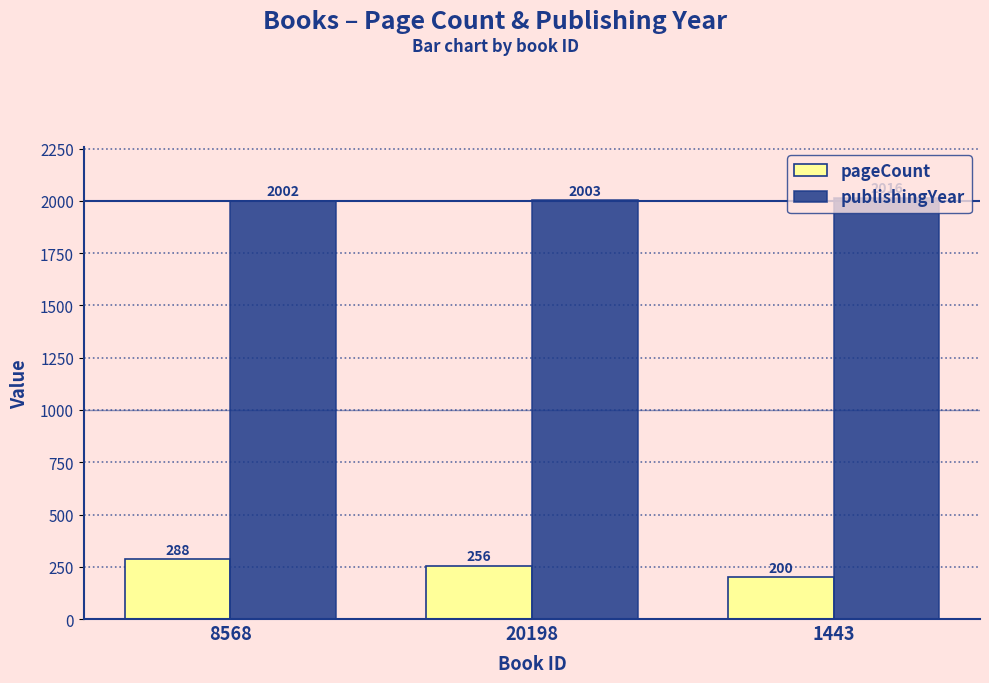

What is the approximate value of pageCount at 1443?

200